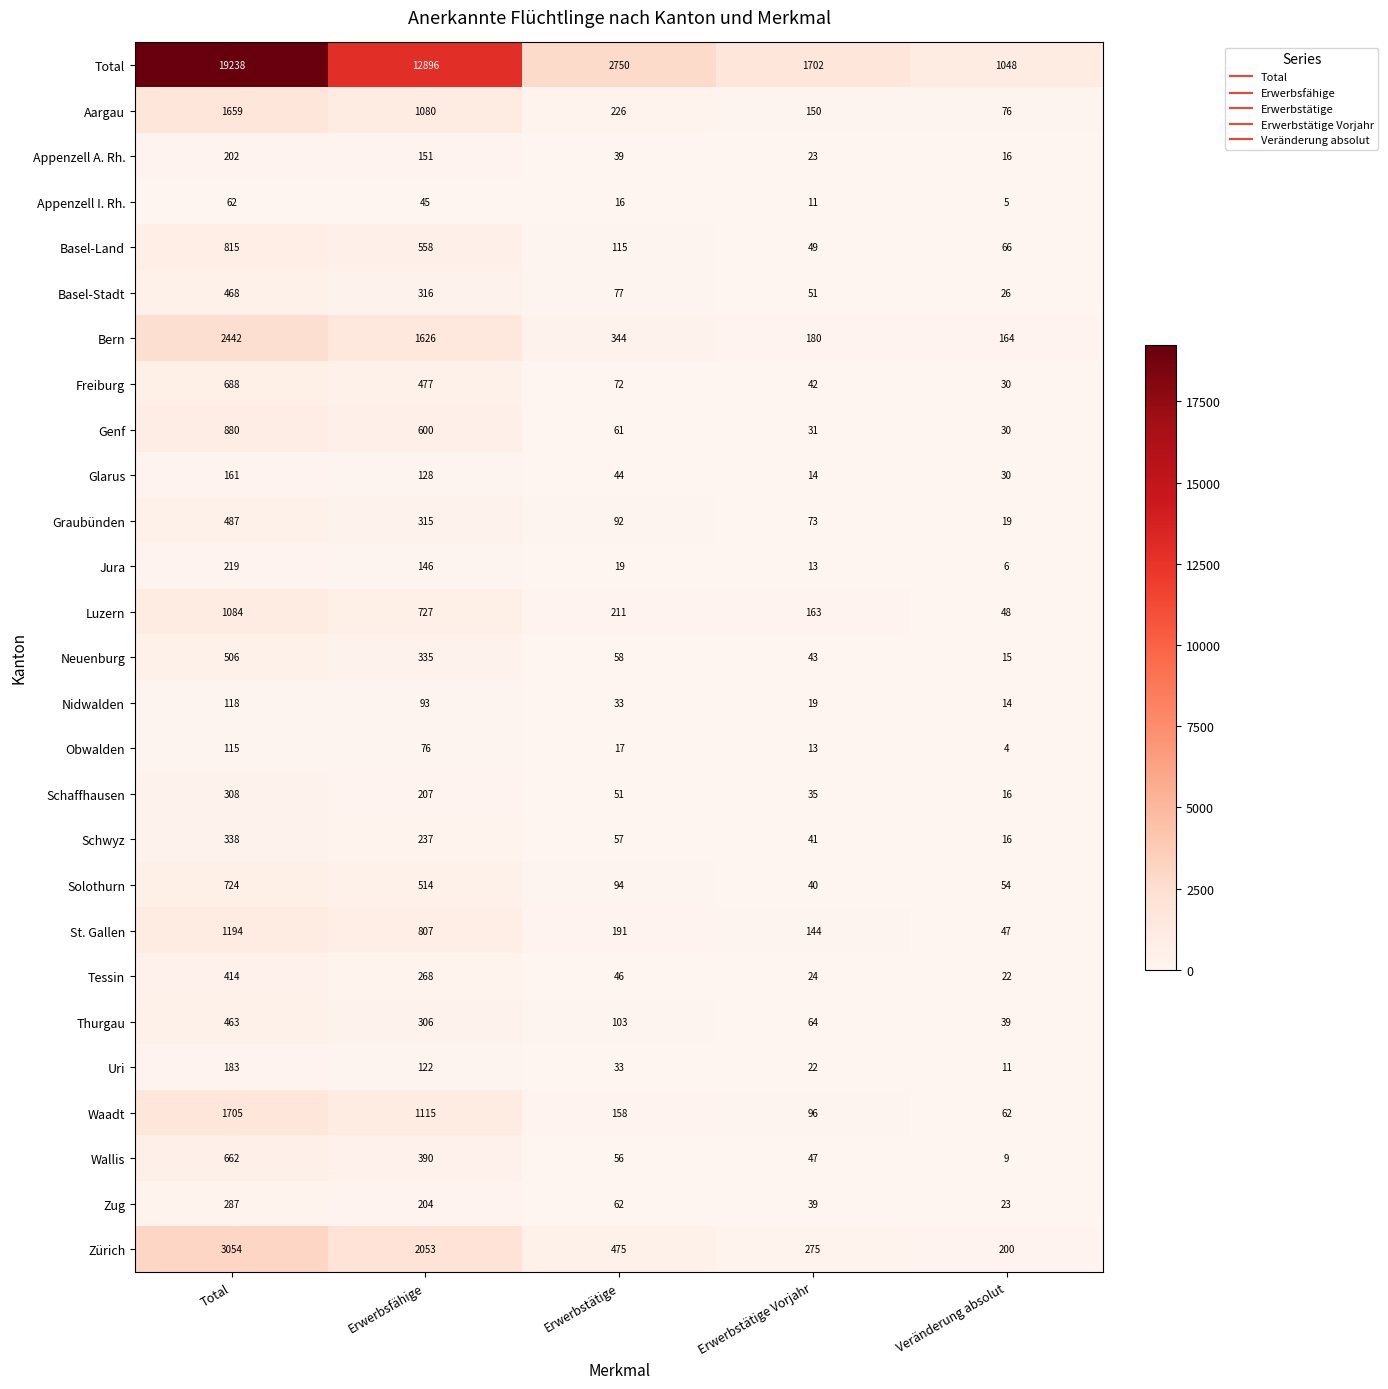

What is the difference between the highest and lowest values at Veränderung absolut?

1044